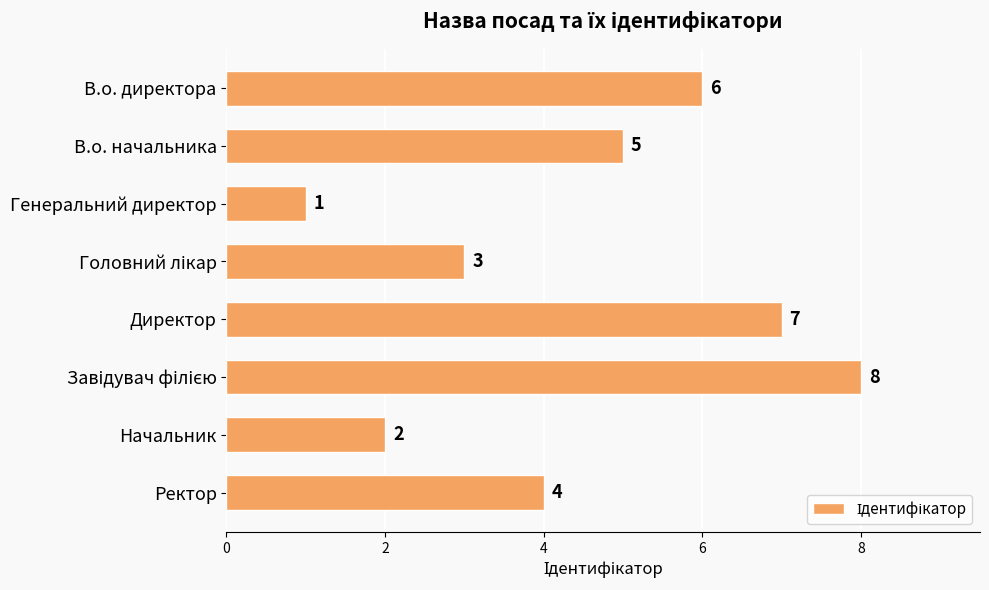

What is the difference between the maximum and minimum values?

7